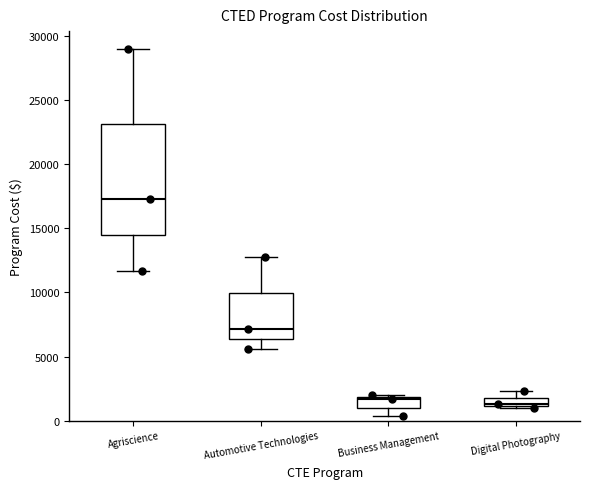

Which box is the tallest, from its lower edge to its upper edge?

Agriscience